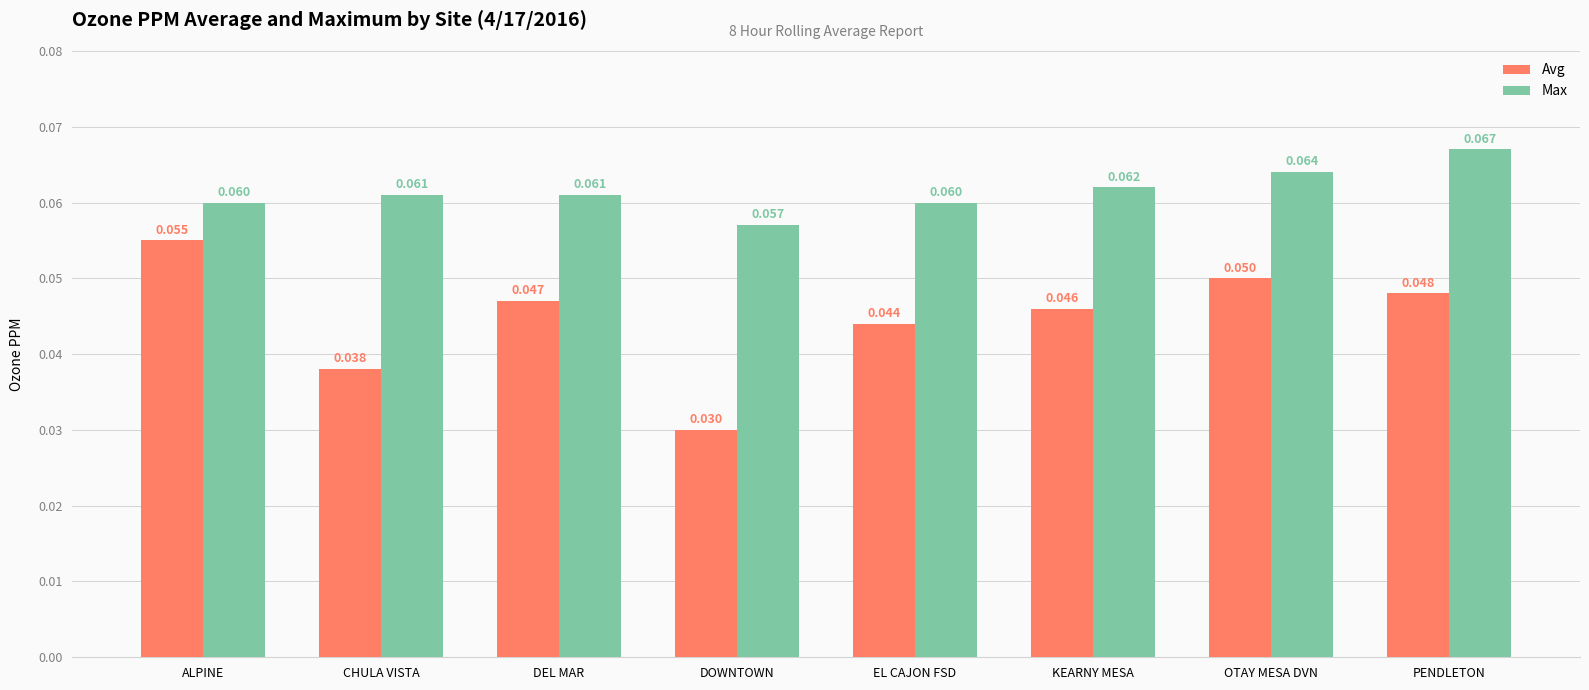

The value of Max at OTAY MESA DVN is 0.0. True or false?

False